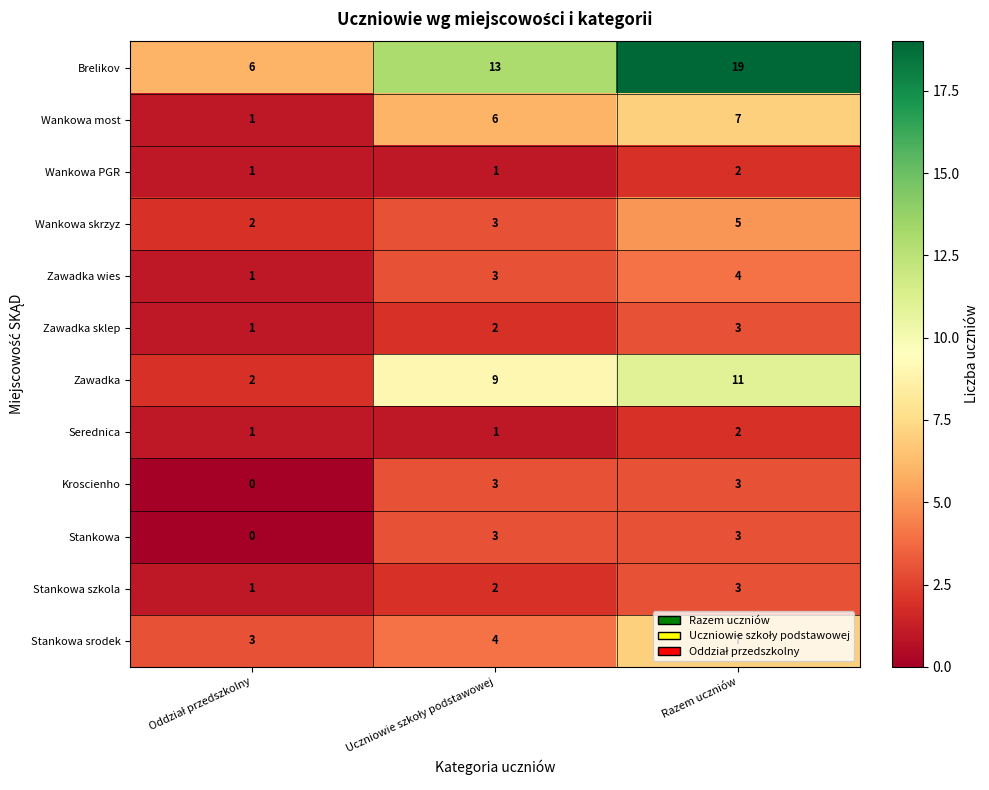

What is the greatest value displayed?

19